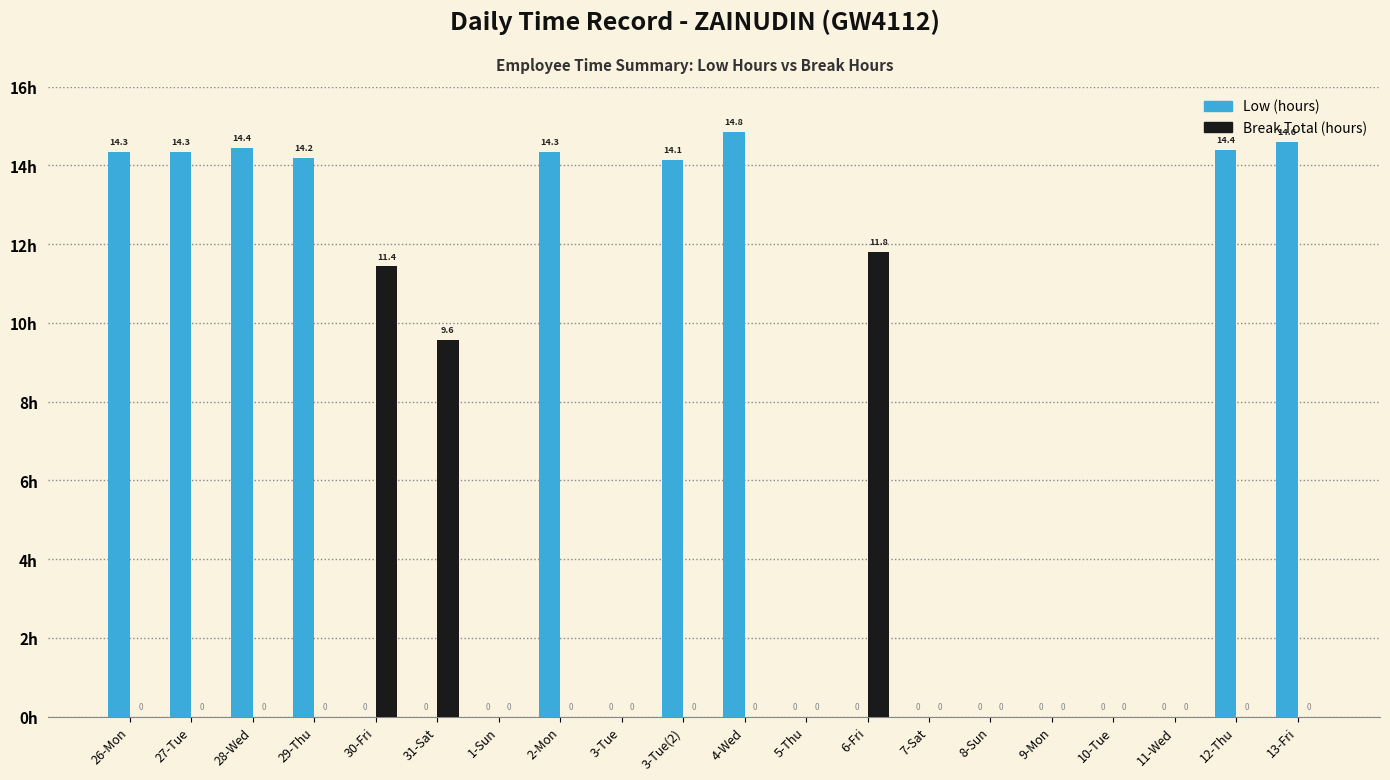

The Break Total (hours) series shows 3.7 at 12-Thu. True or false?

False